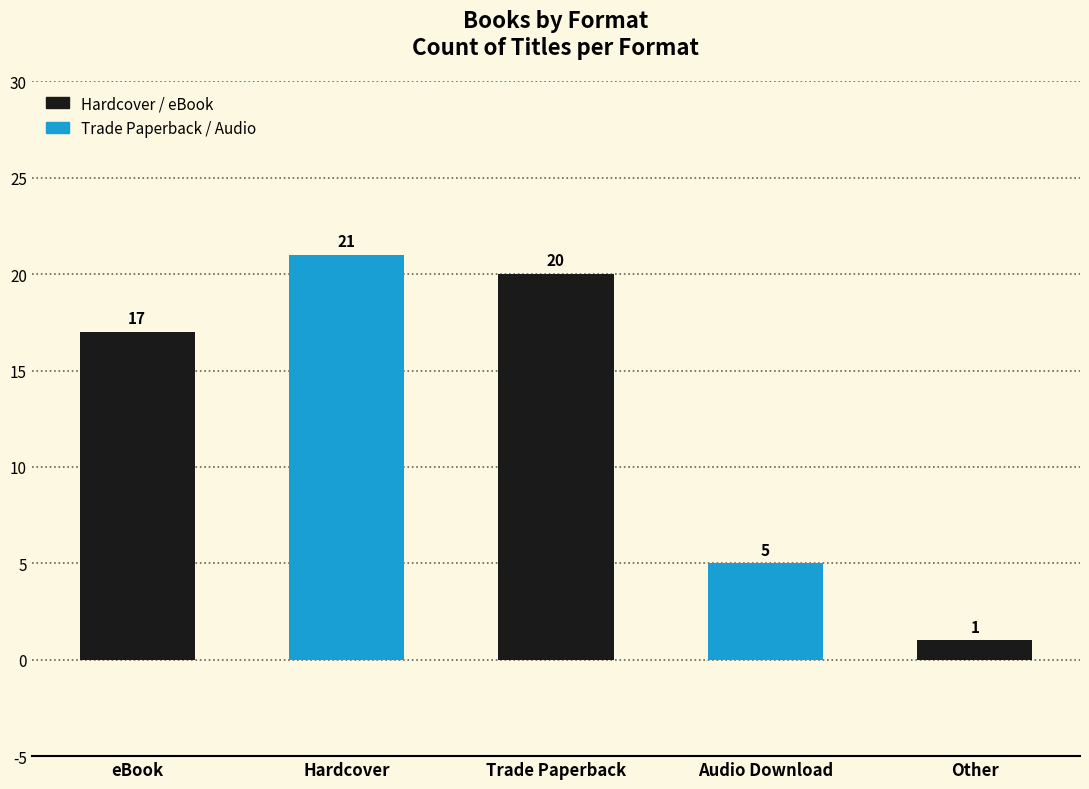

What value does the data have at Trade Paperback, to the nearest 10?

20